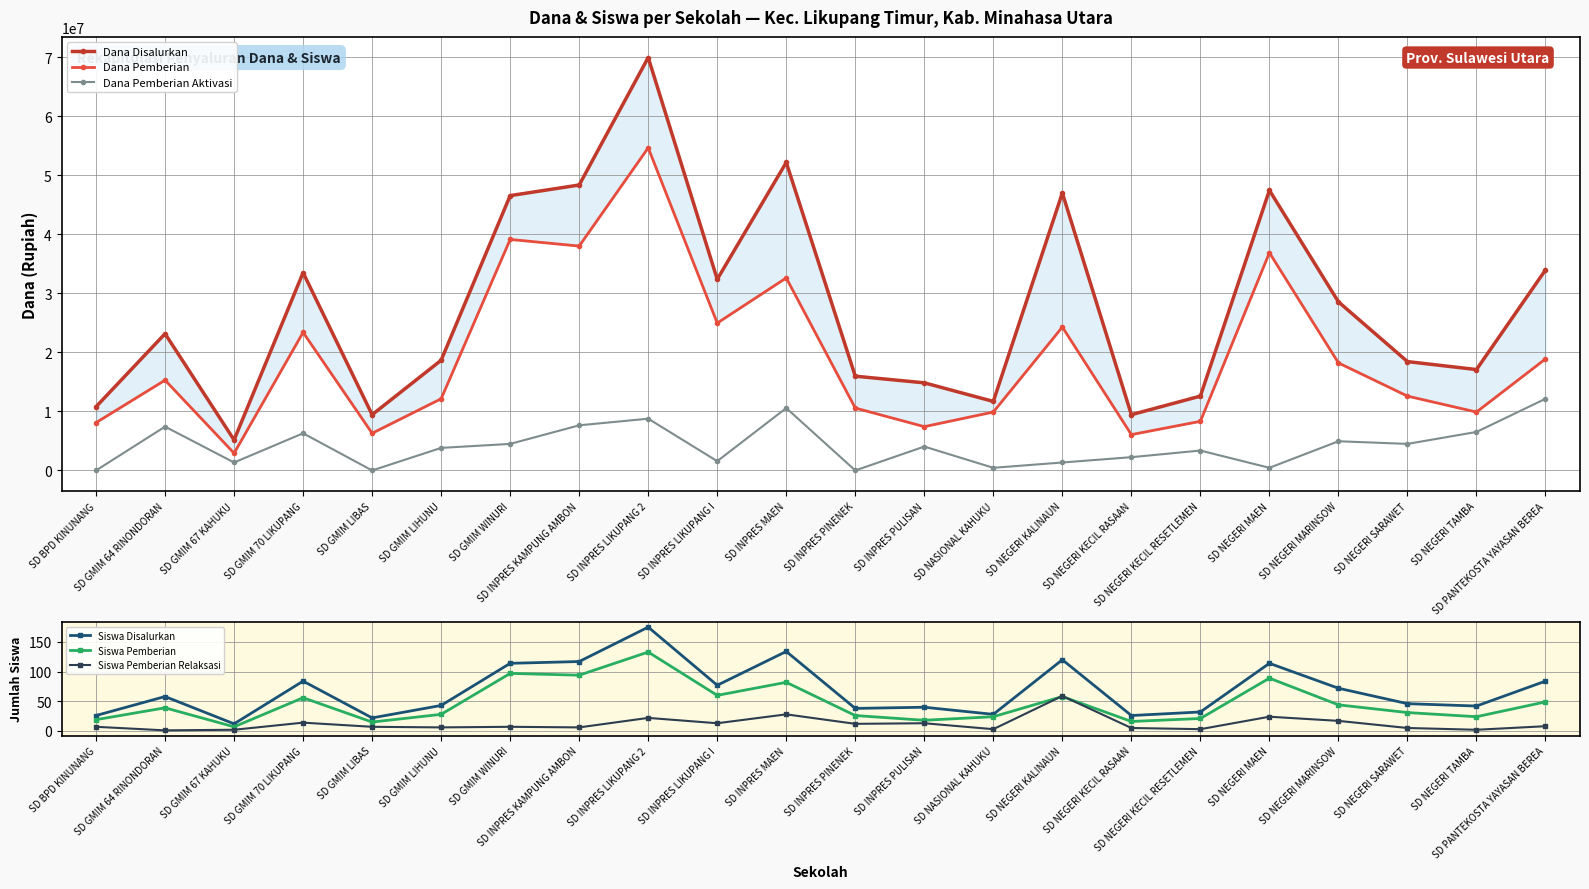

At SD GMIM 67 KAHUKU, list the series in order from largest to smallest.

Dana Disalurkan, Dana Pemberian, Dana Pemberian Aktivasi, Siswa Disalurkan, Siswa Pemberian, Siswa Pemberian Relaksasi